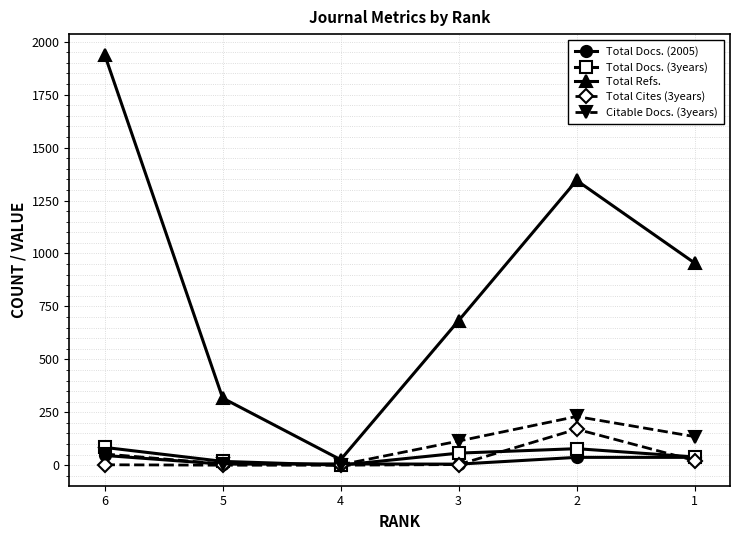

Is the value of Total Cites (3years) at 5 greater than the value of Citable Docs. (3years) at 3?

No